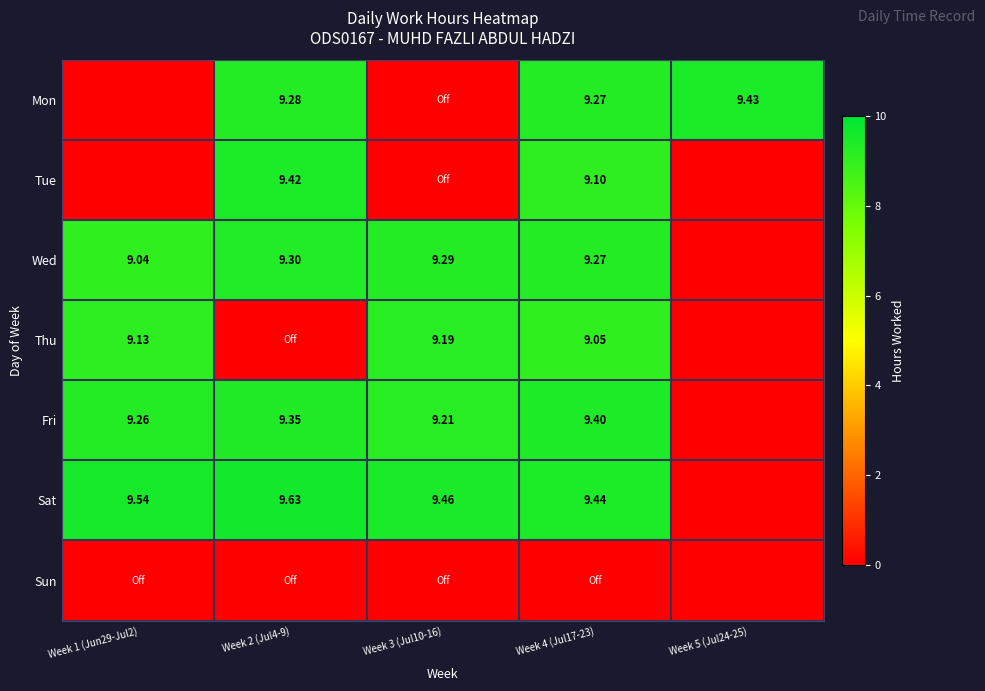

What is the greatest value displayed?

9.6